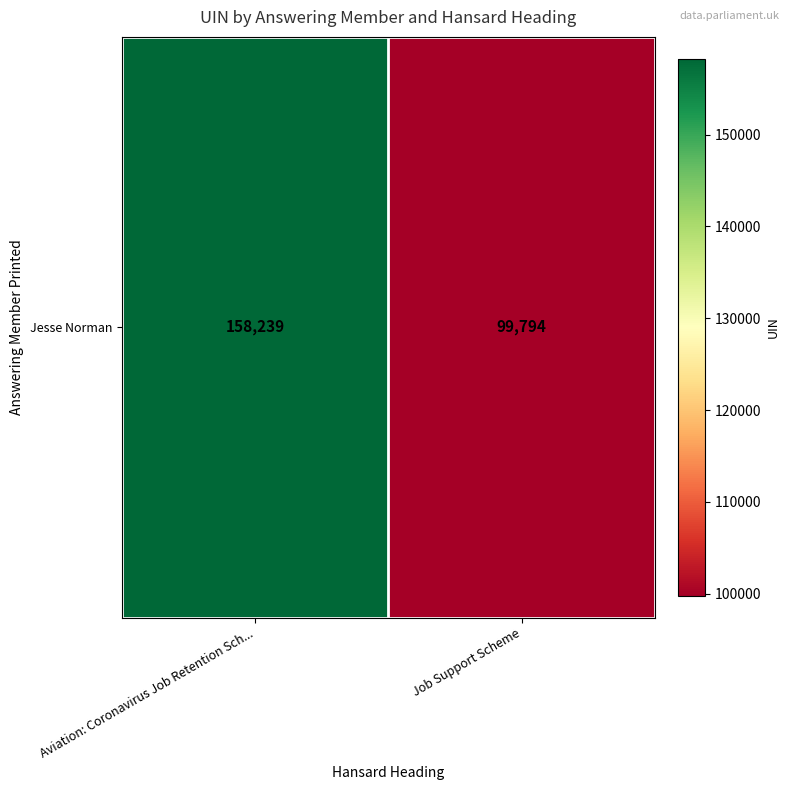

How many series are shown in this chart?

1